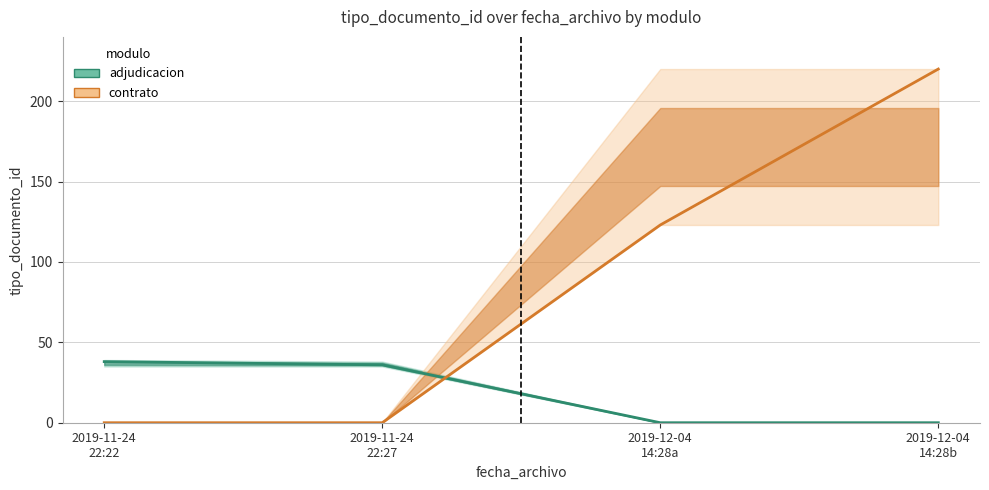

What is the average value of the contrato series?

86